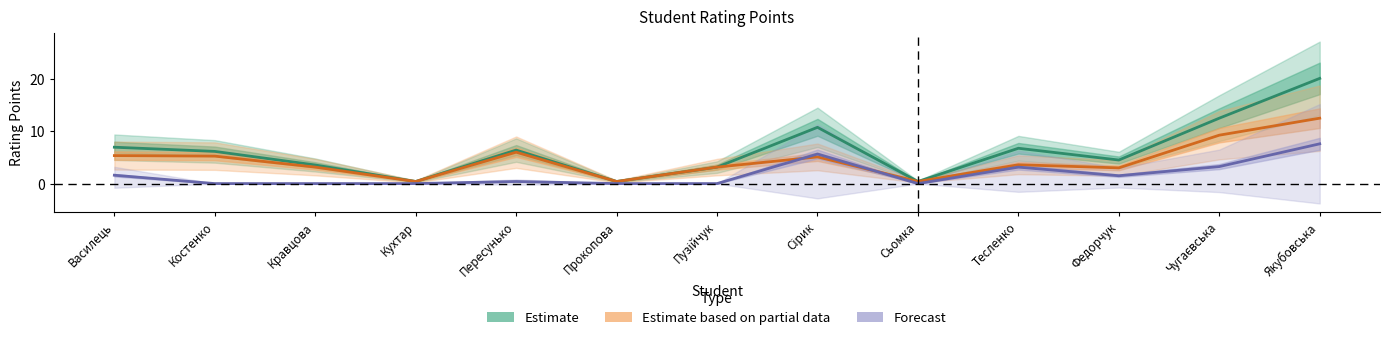

True or false: Forecast and Estimate based on partial data cross at least once.

True